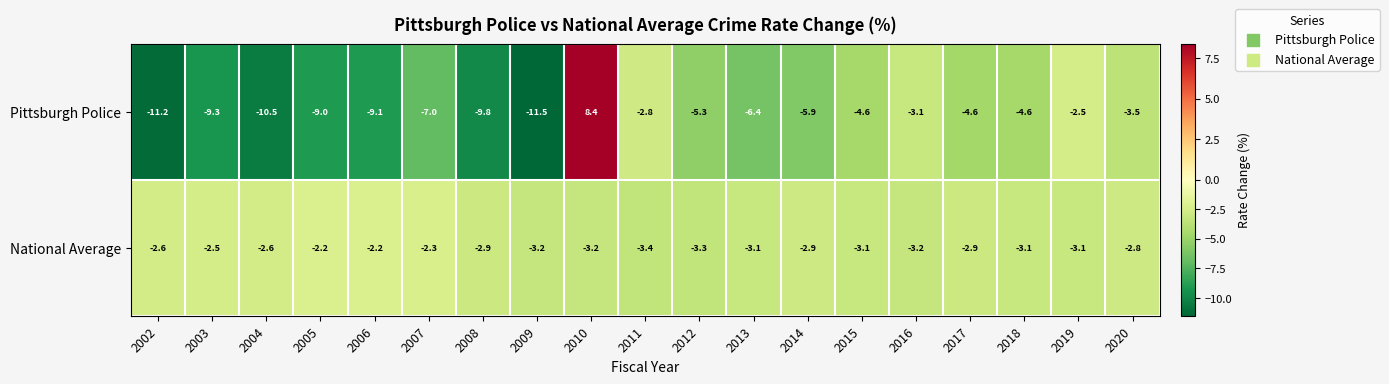

Rank the series at 2004 from lowest to highest value.

Pittsburgh Police, National Average